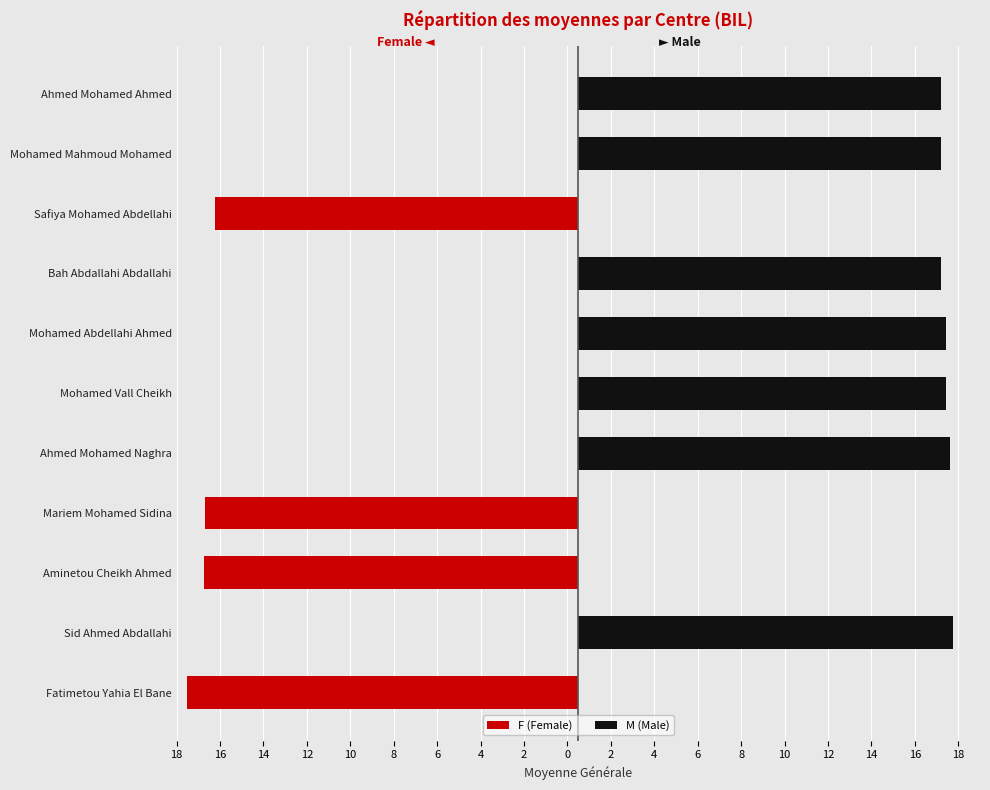

At how many categories does at least one series exceed -9?

11